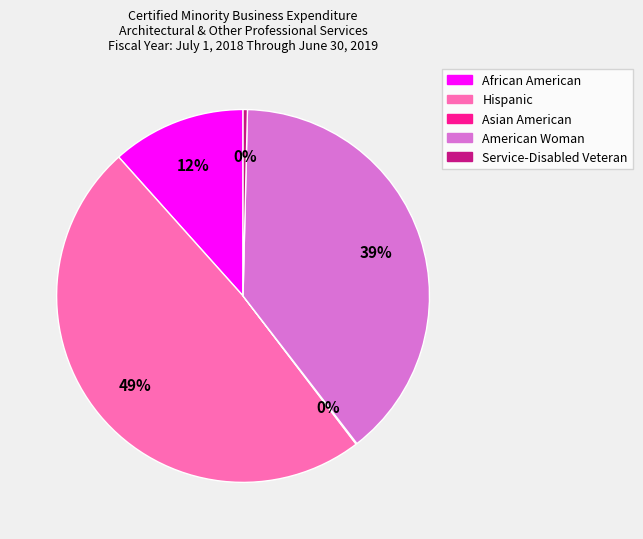

Does Hispanic represent more than half of the total?

No